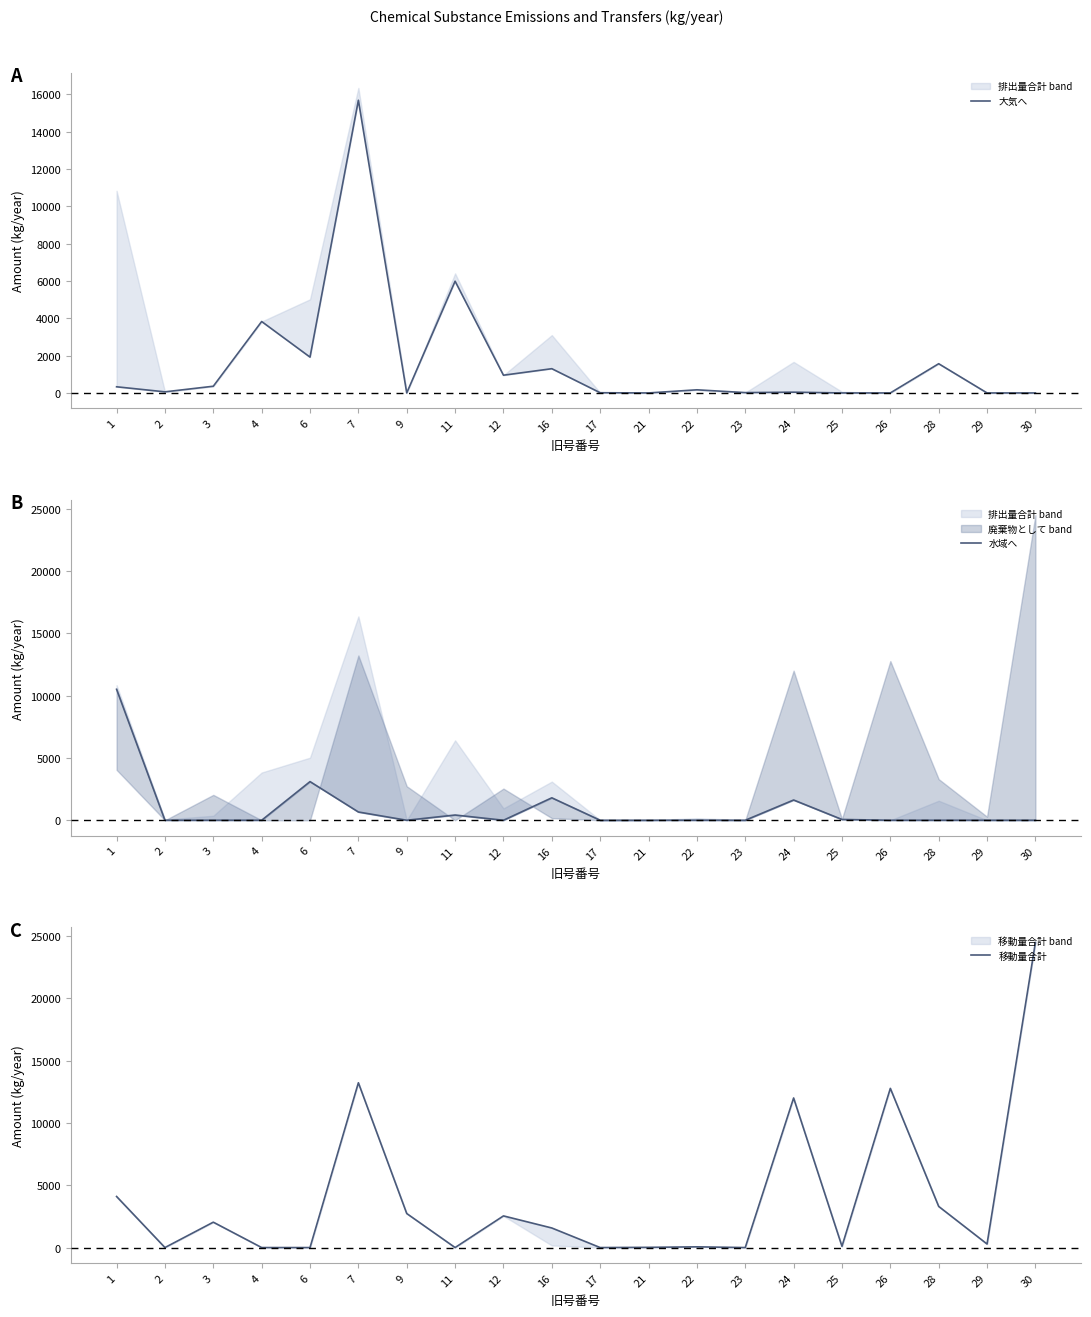

Which label corresponds to the smallest value in the chart?

9